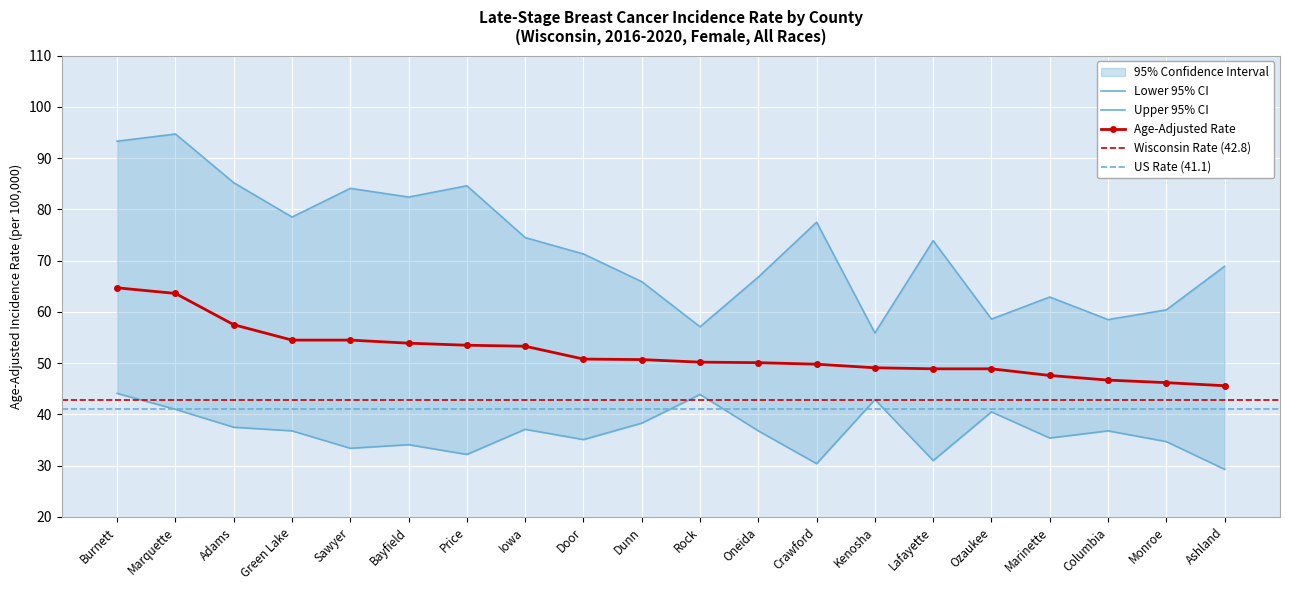

The value of Age-Adjusted Rate at Bayfield is 18.7. True or false?

False